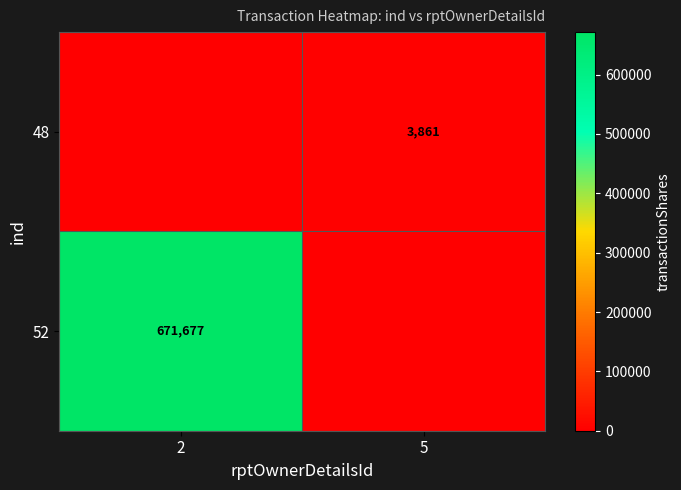

What is the total value across all series at 2?

671677